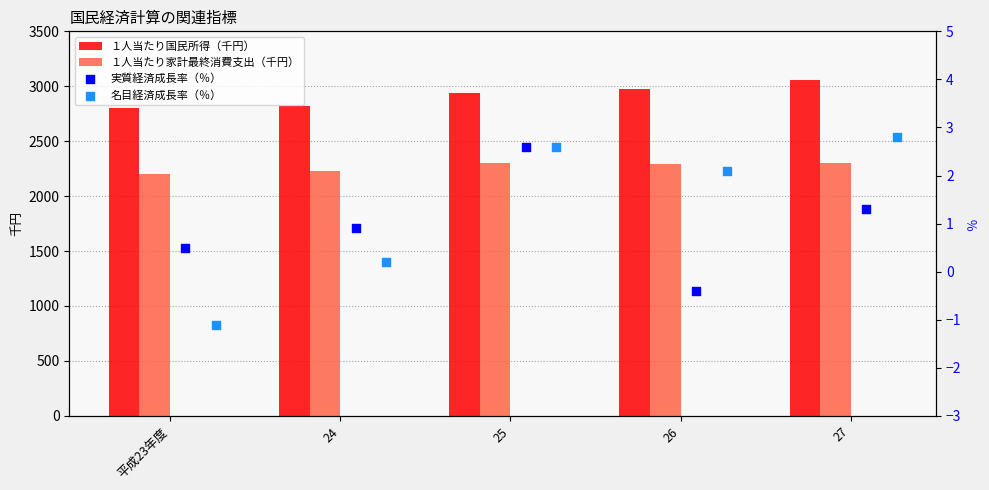

What is the difference between the maximum and minimum values in the １人当たり国民所得（千円） series?

253